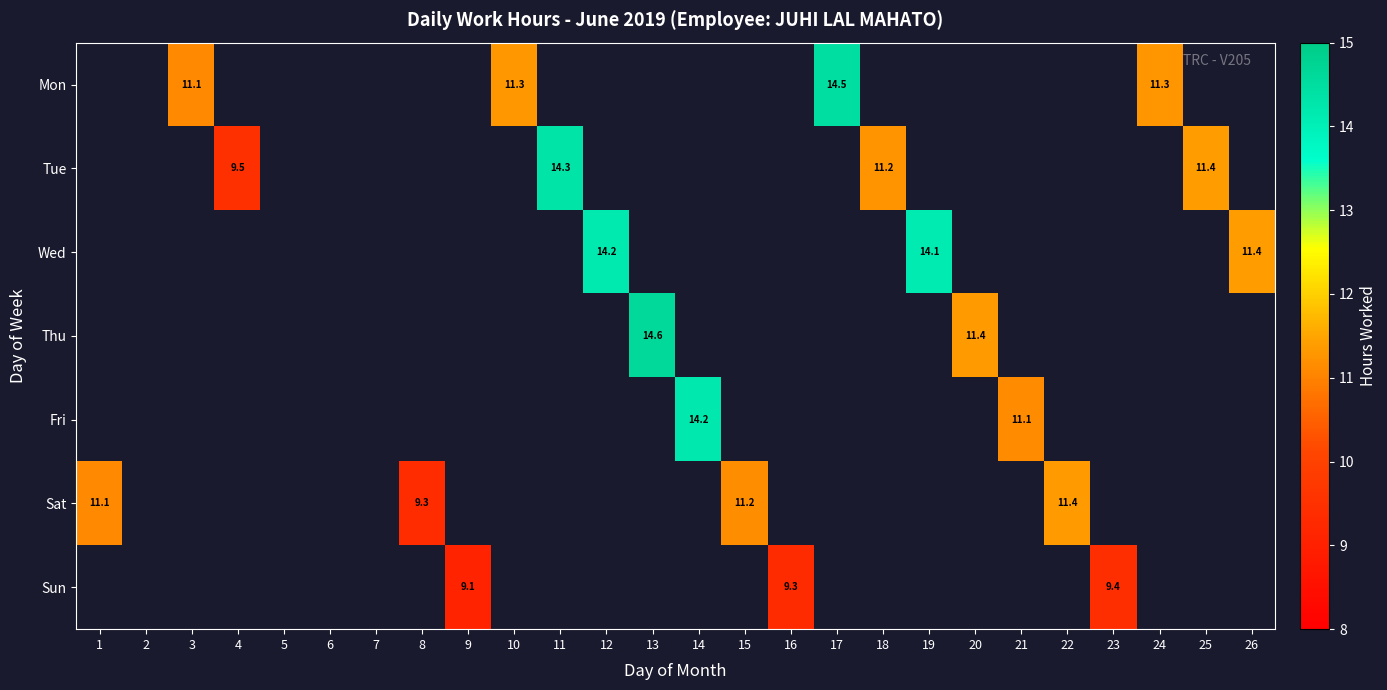

The value of Wed at 19 is 5.8. True or false?

False